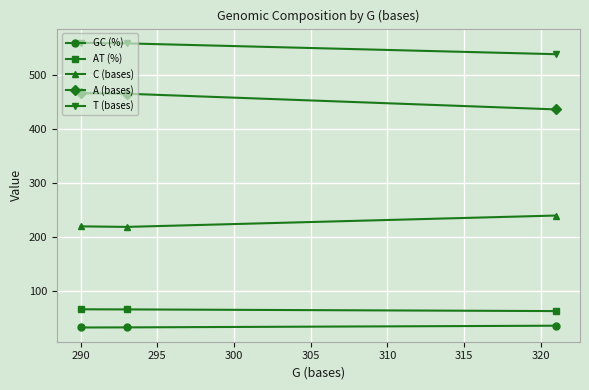

What is the value of the C (bases) point at the 2nd from the left?

219.0